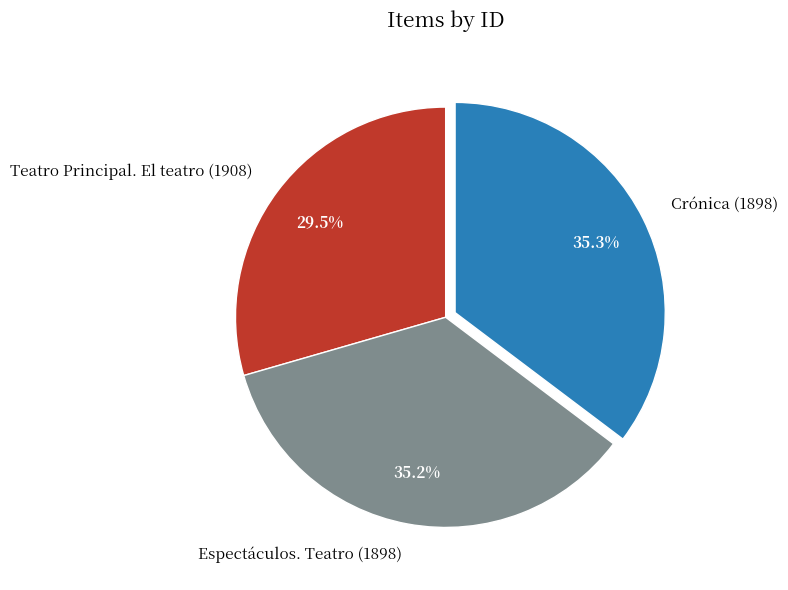

To the nearest percent, what is the combined percentage of Crónica (1898) and Teatro Principal. El teatro (1908)?

65%